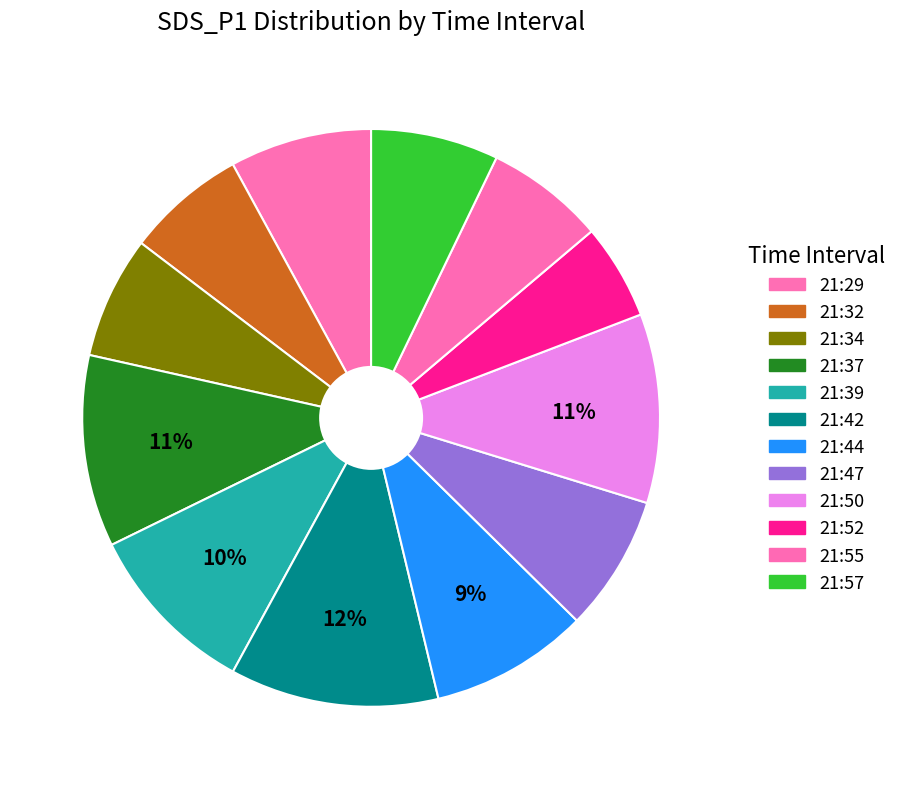

Is there any slice that represents more than half of the pie?

No